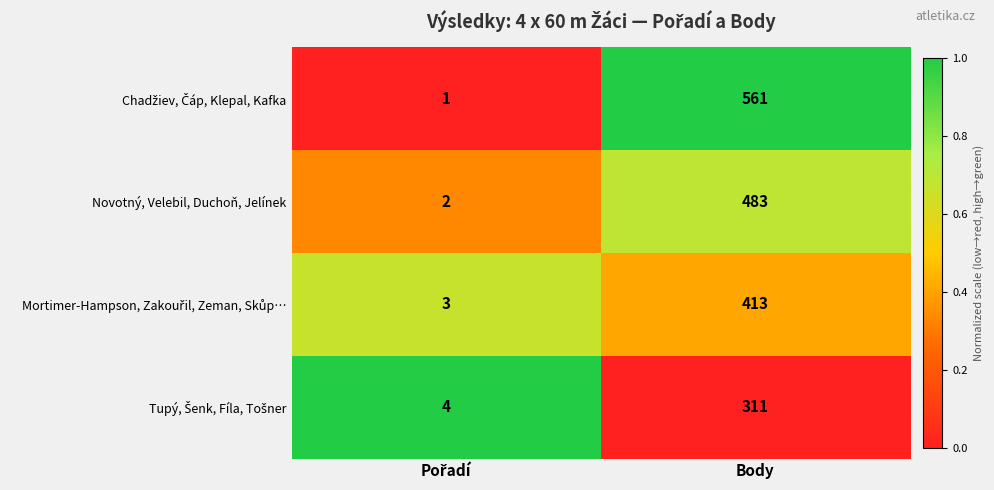

What is the spread (max minus min) of values at Body?

250